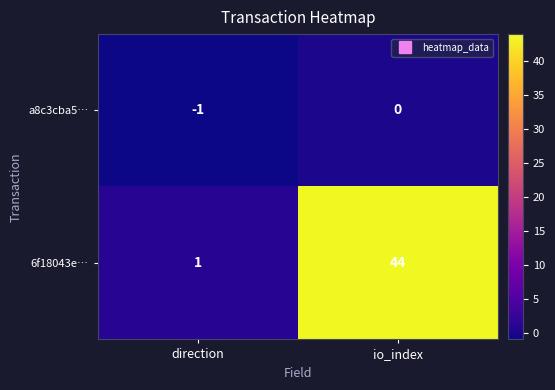

What is the minimum value shown in the chart?

-1